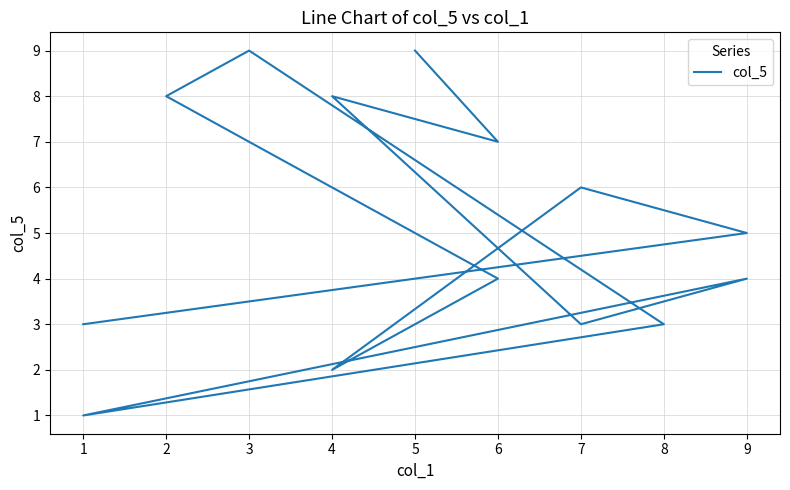

How many interior local peaks (higher than both neighbors) does the data have?

4